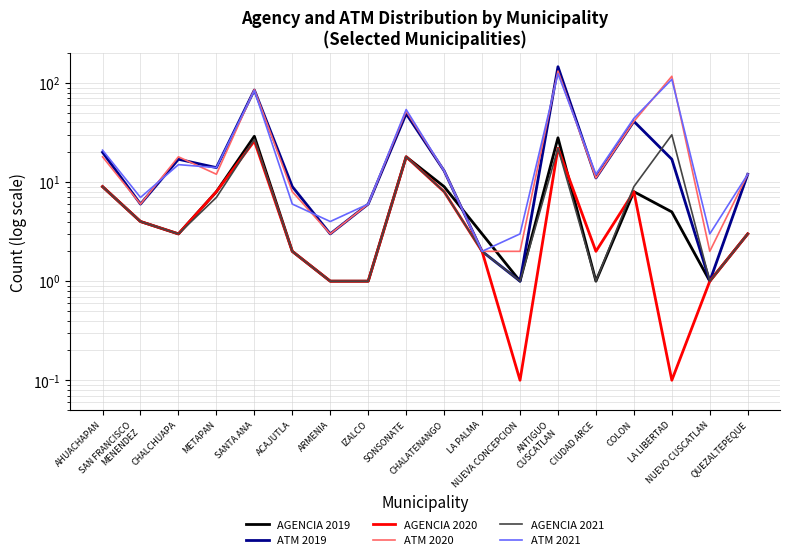

True or false: AGENCIA 2019 has a value of 3.0 at CHALCHUAPA.

True